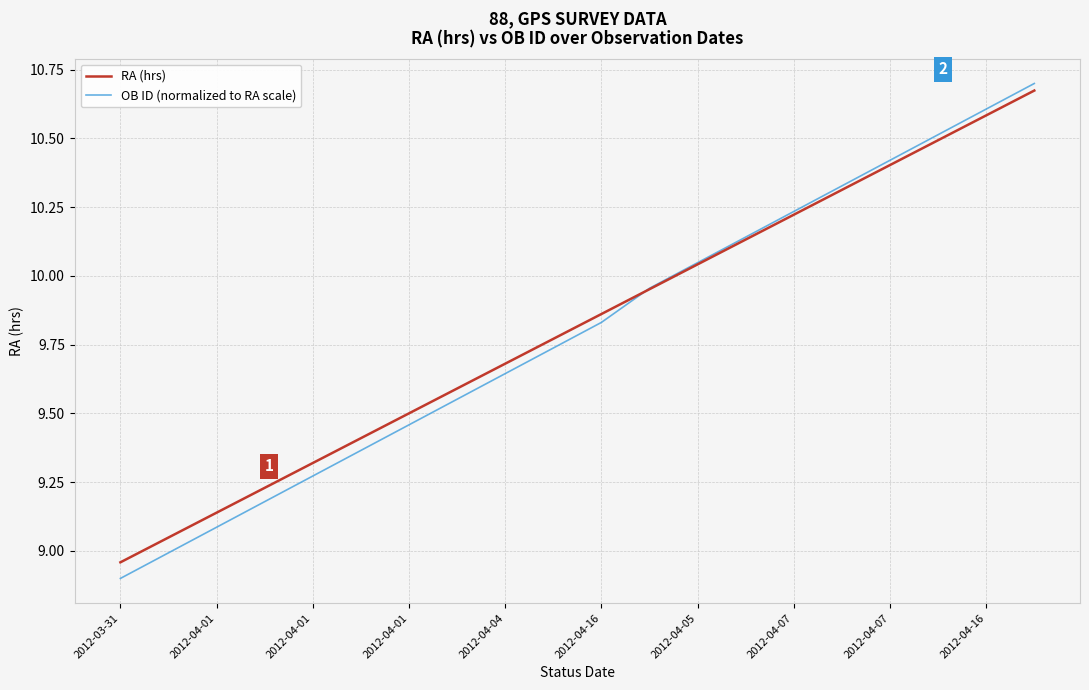

What is the minimum value shown in the chart?

8.9